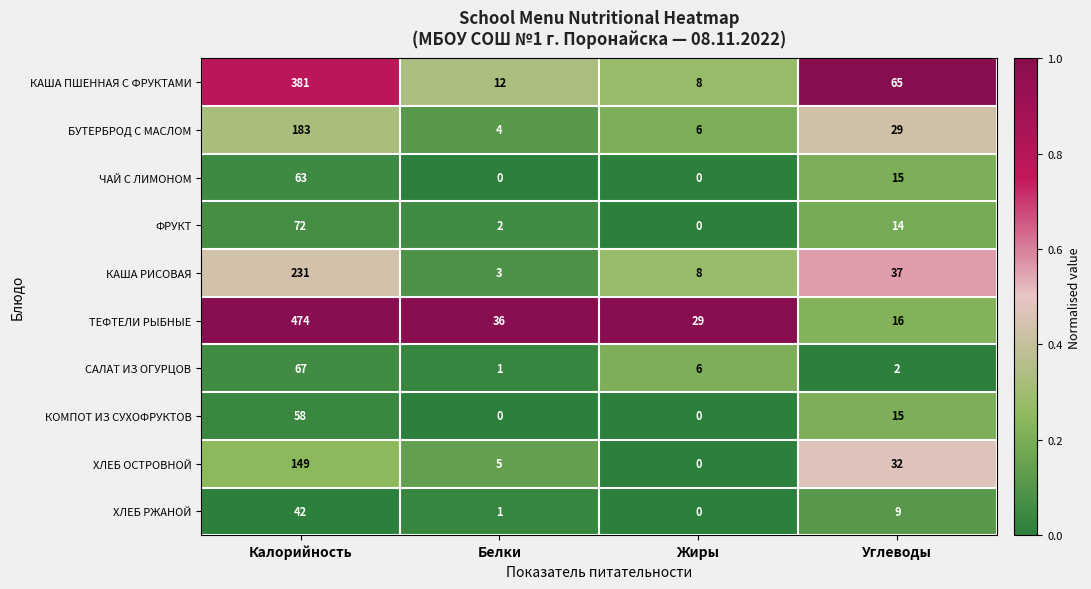

What is the average value of the КОМПОТ ИЗ СУХОФРУКТОВ series?

18